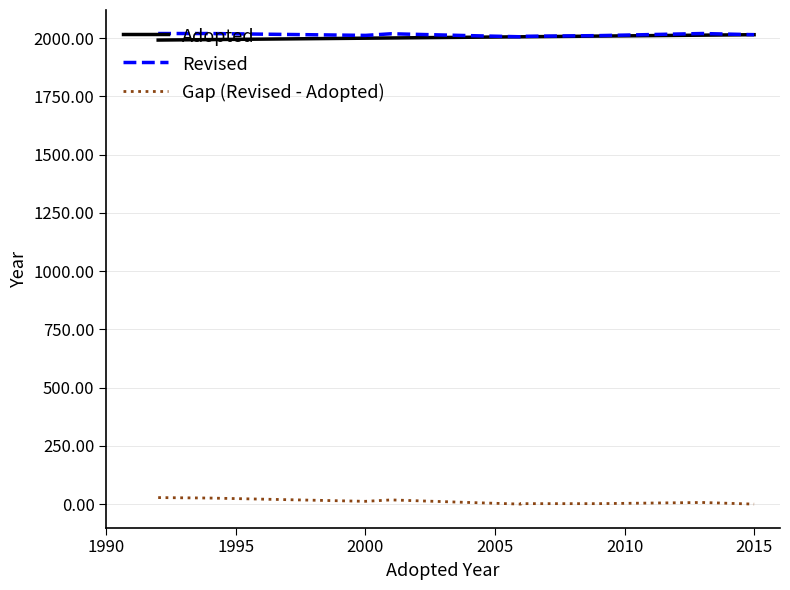

How many lines are shown in the chart?

3